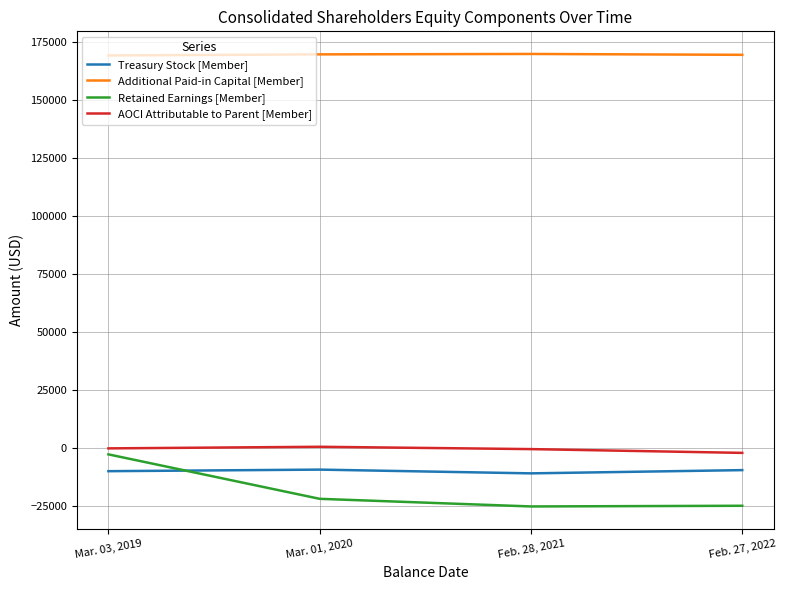

Is it true that Retained Earnings [Member] equals -25063 at Feb. 28, 2021?

True